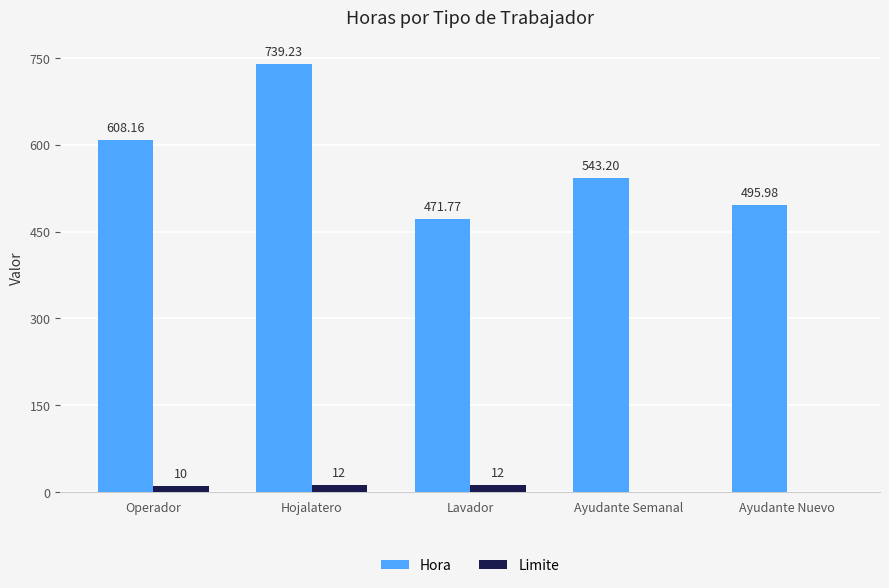

Reading right to left, transcribe all the data shown in this chart.

Hora: Ayudante Nuevo=496.0	Ayudante Semanal=543.2	Lavador=471.8	Hojalatero=739.2	Operador=608.2
Limite: Ayudante Nuevo=0.0	Ayudante Semanal=0.0	Lavador=12.0	Hojalatero=12.0	Operador=10.0